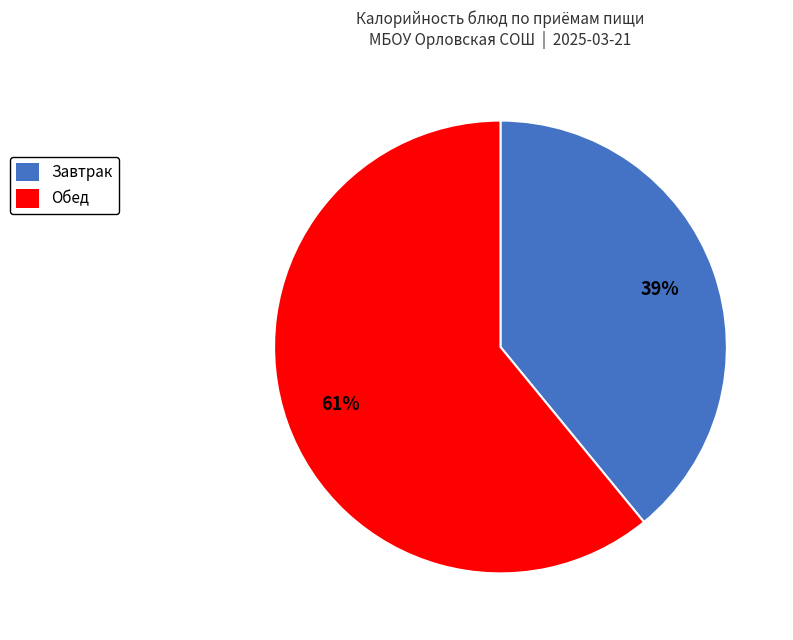

Is there any slice that represents more than half of the pie?

Yes